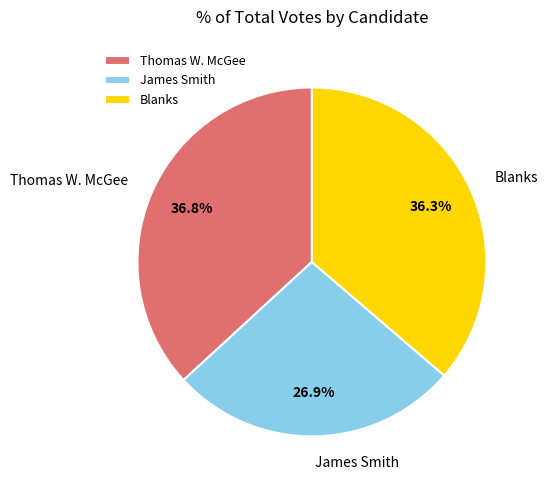

To the nearest percent, what is the difference between the Blanks and James Smith slice percentages?

9%